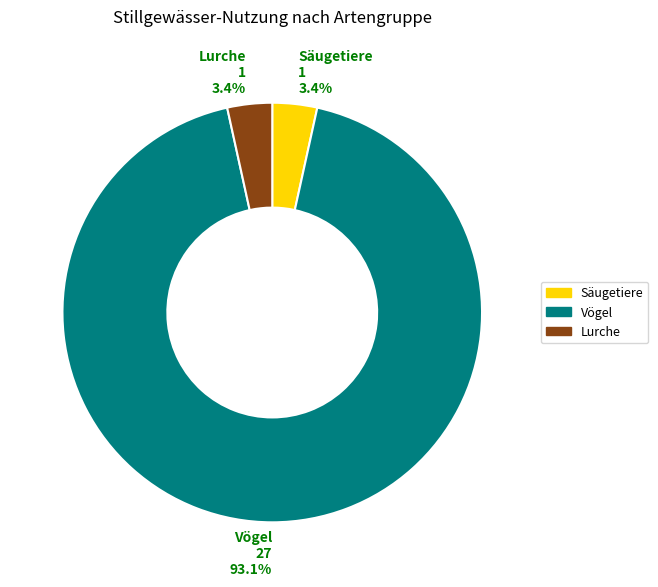

Is there a majority slice in this chart?

Yes